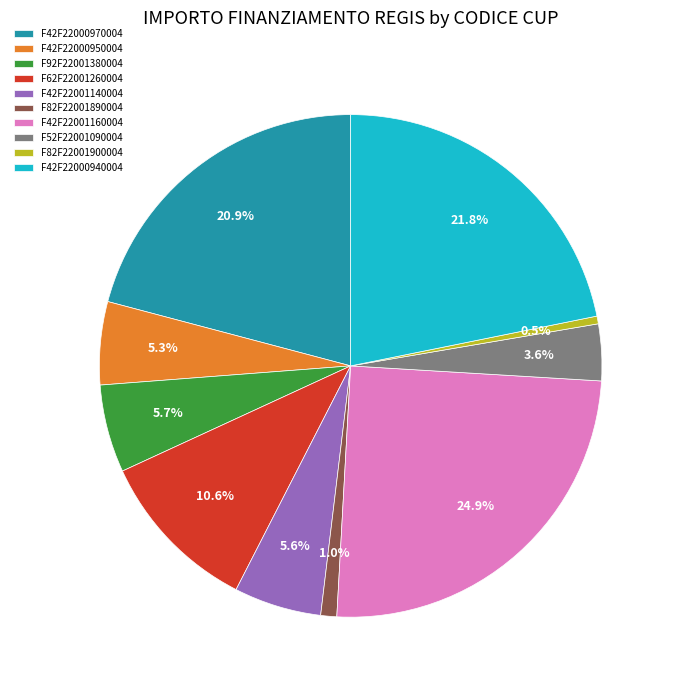

How many segments does this pie chart have?

10